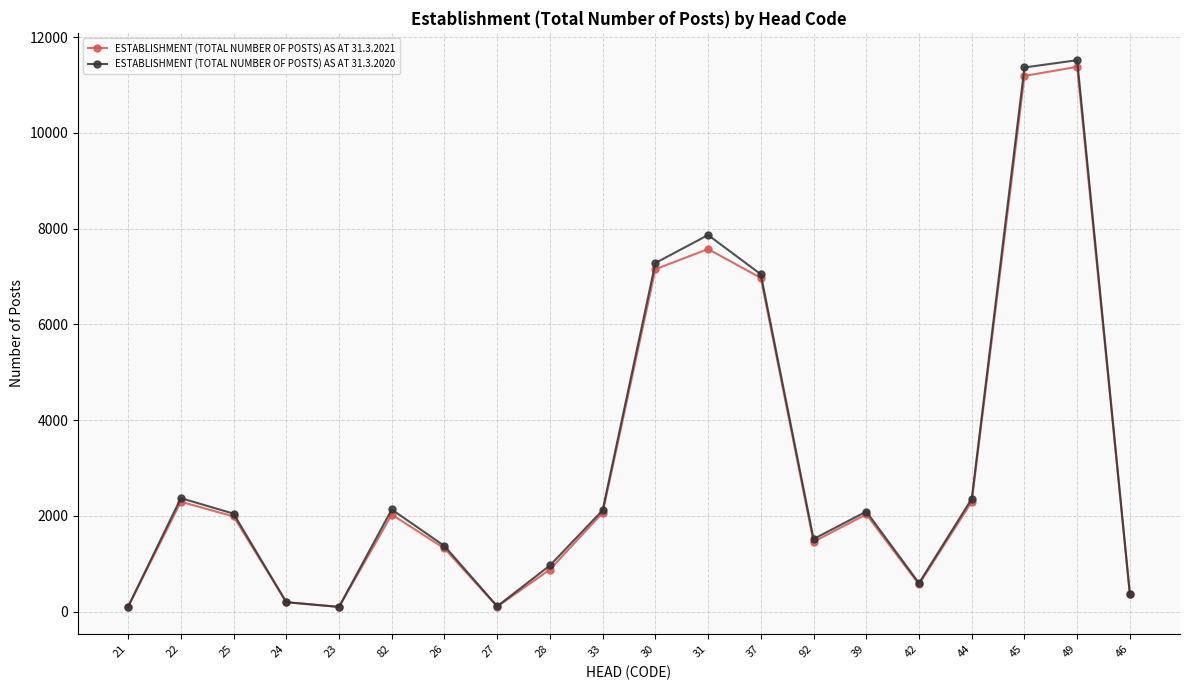

List the series in order of their peak value, lowest first.

ESTABLISHMENT (TOTAL NUMBER OF POSTS) AS AT 31.3.2021, ESTABLISHMENT (TOTAL NUMBER OF POSTS) AS AT 31.3.2020